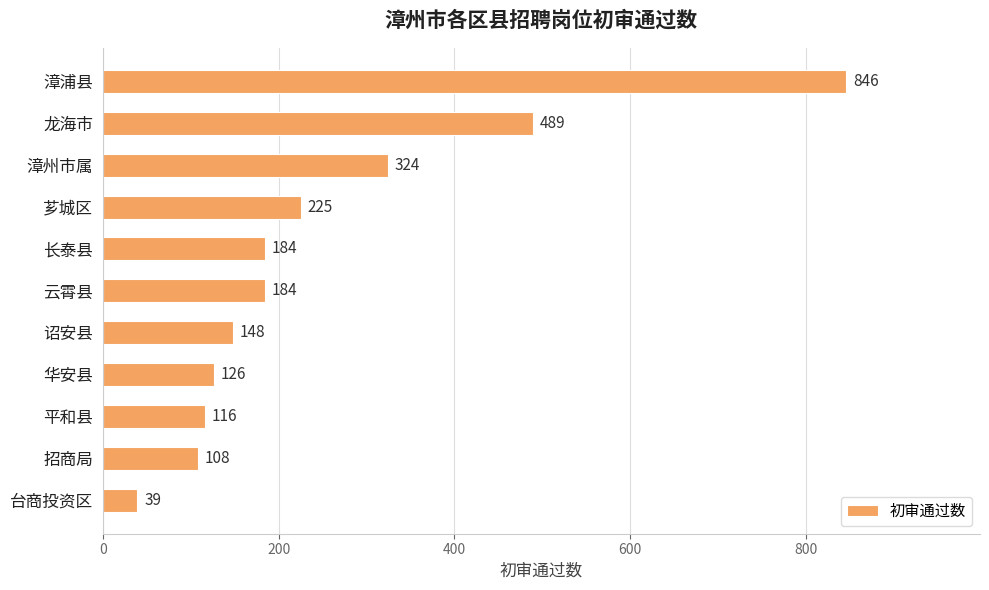

How many categories are shown in the chart?

11